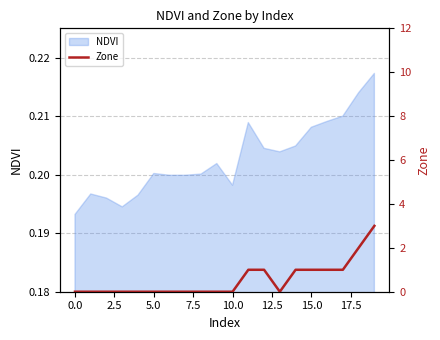

Is it true that the value at 12.5 is 1?

False